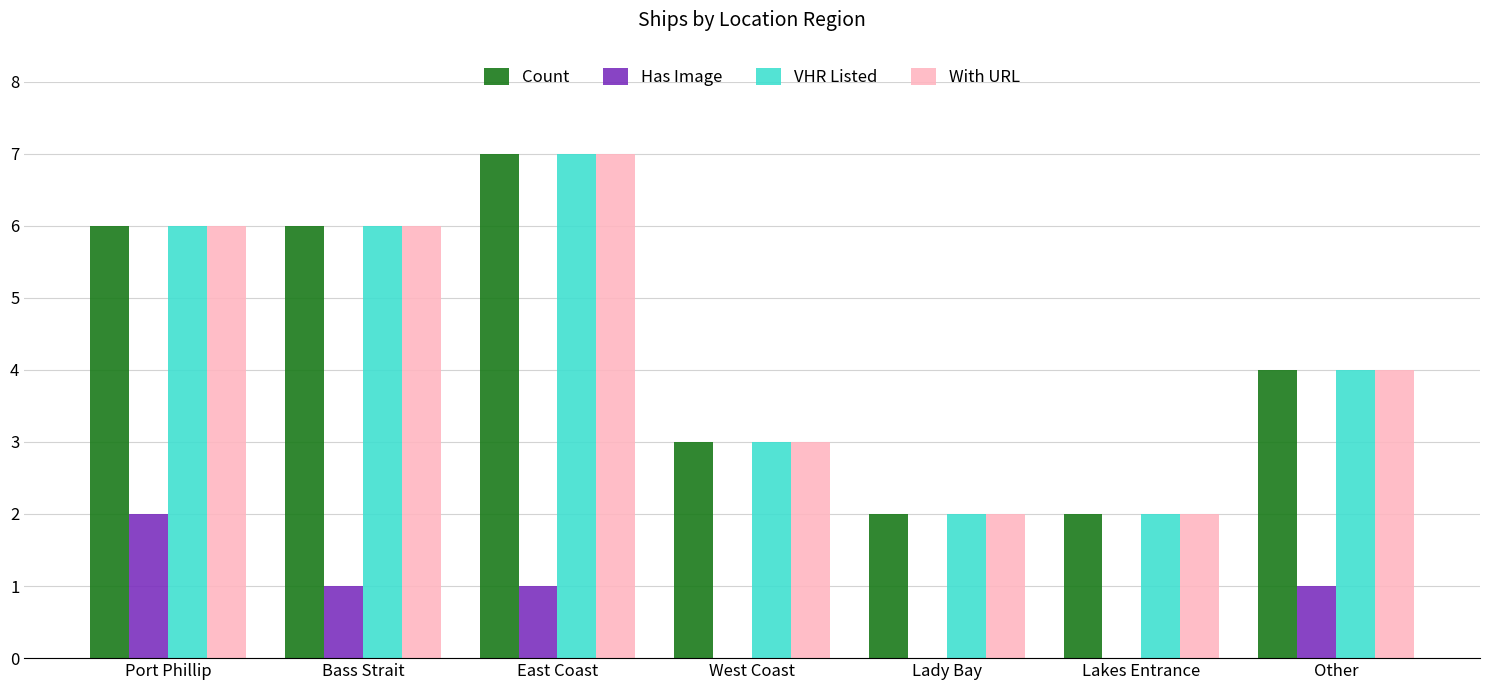

The value of VHR Listed at West Coast is 3. True or false?

True